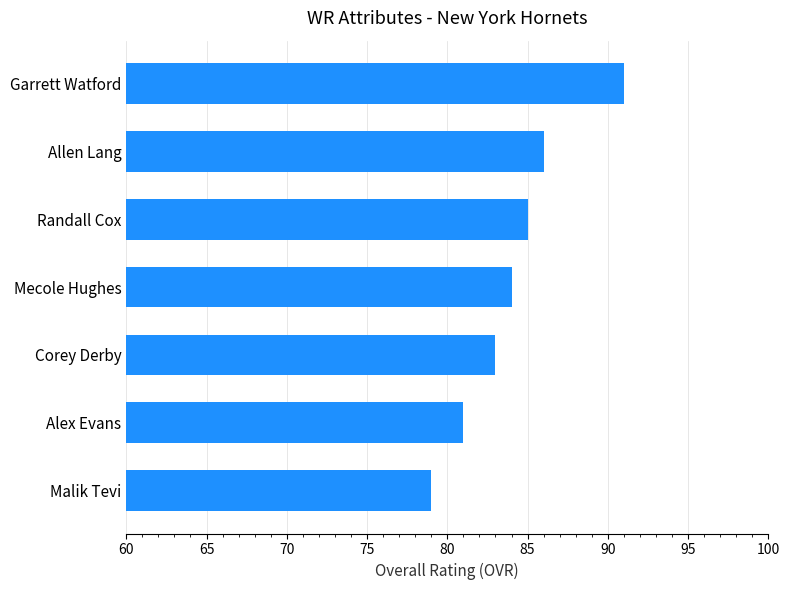

What is the value of the 4th bar from the top?

84